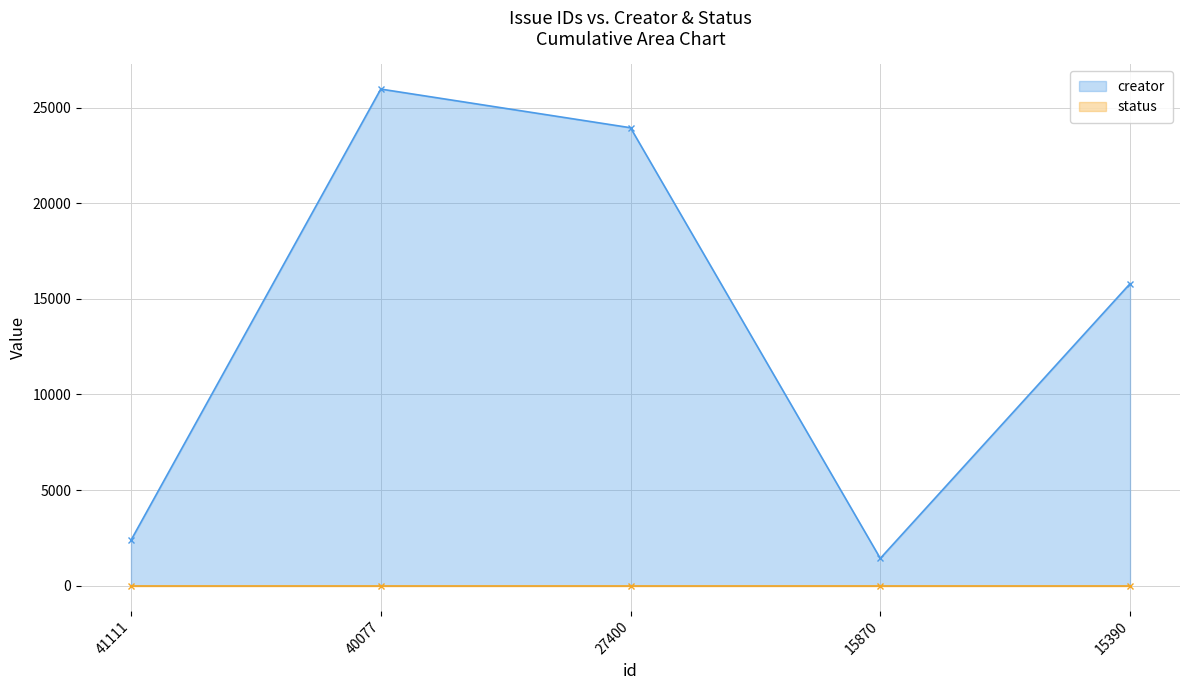

What is the value of the creator point at the 3rd from the left?

23953